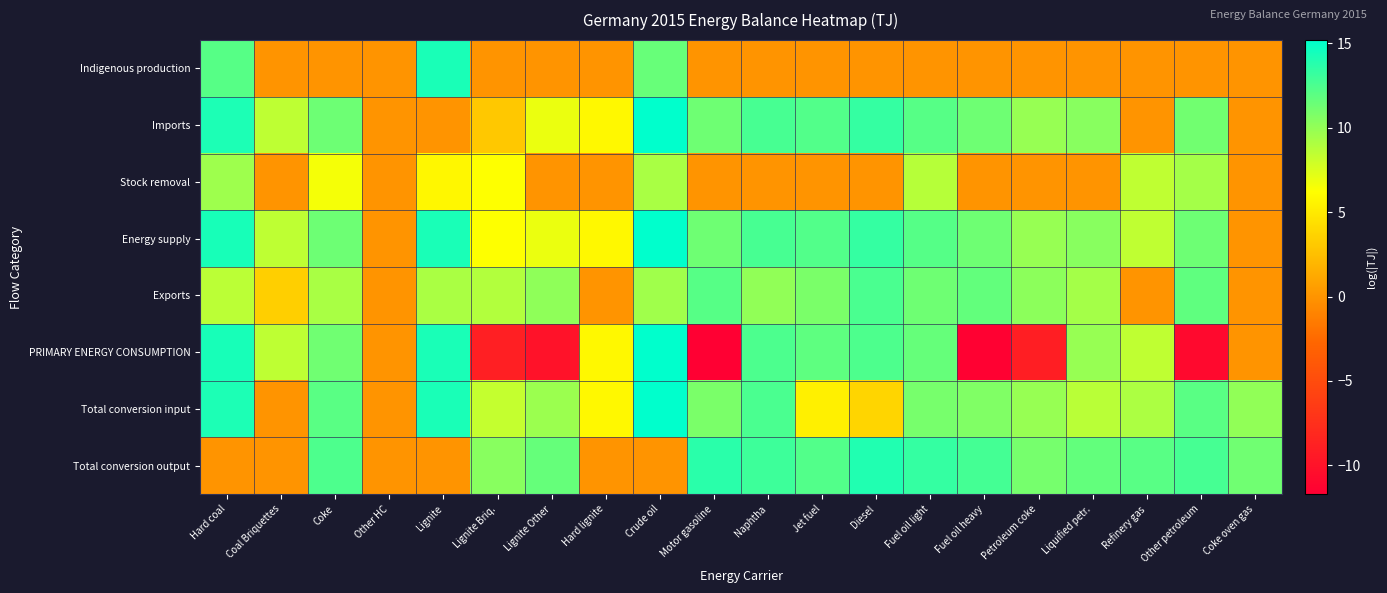

Which series changed the most between Hard coal and Fuel oil light?

Total conversion output